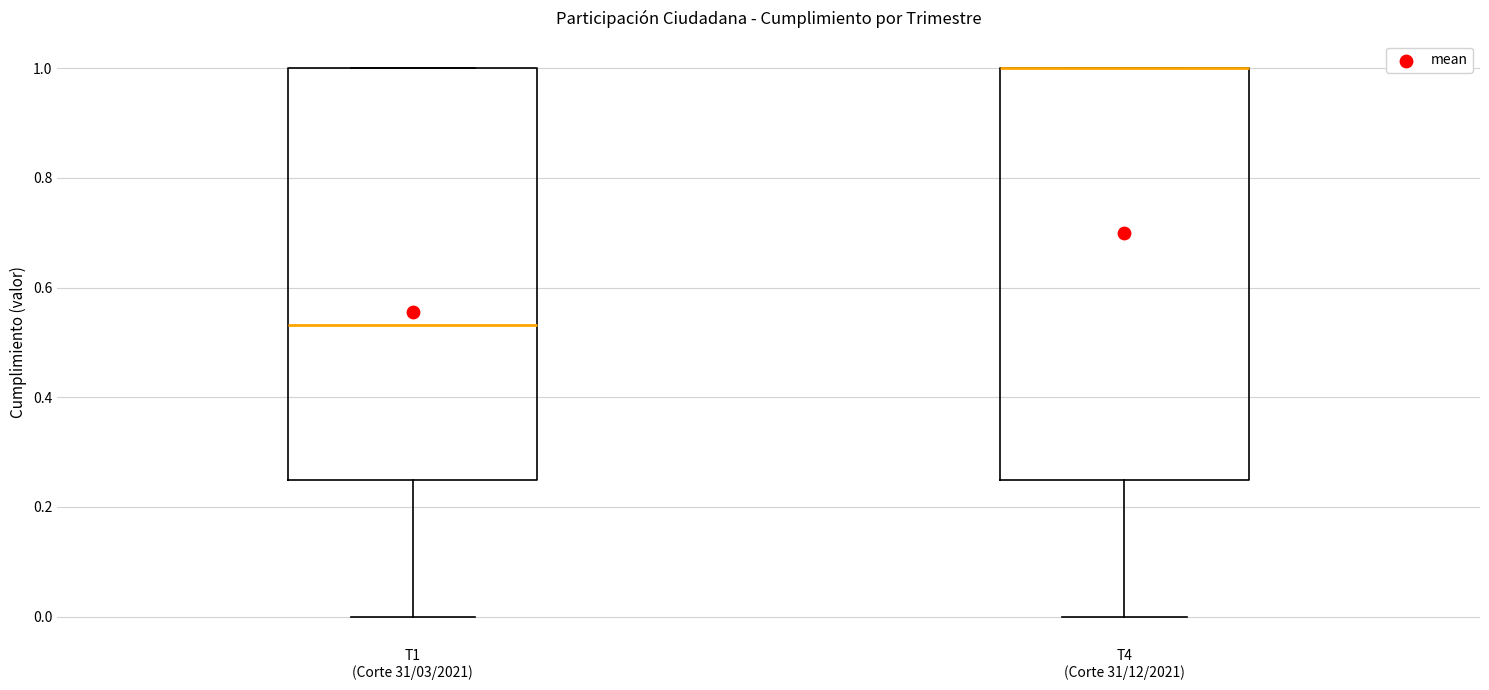

Reading left to right, transcribe this box plot: for each box, give where its median line is, the range the box spans, and where its two whiskers end, as read against the y-axis. The values are not printed on the chart, so give them approximately, as read against the axis.

T1 (Corte 31/03/2021): median 0.54, box 0.26 to 1.00, whiskers 0.00 to 1.00
T4 (Corte 31/12/2021): median 1.00 (drawn on the box's upper edge), box 0.26 to 1.00, whiskers 0.00 to 1.00